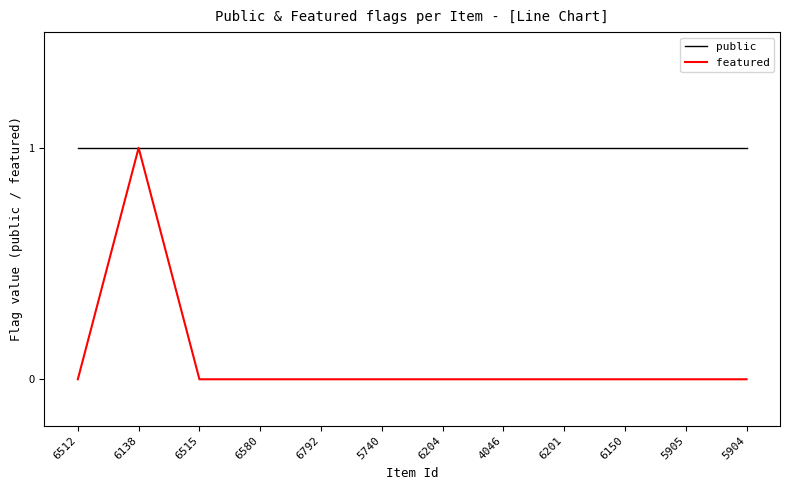

At how many categories does at least one series exceed 0?

12